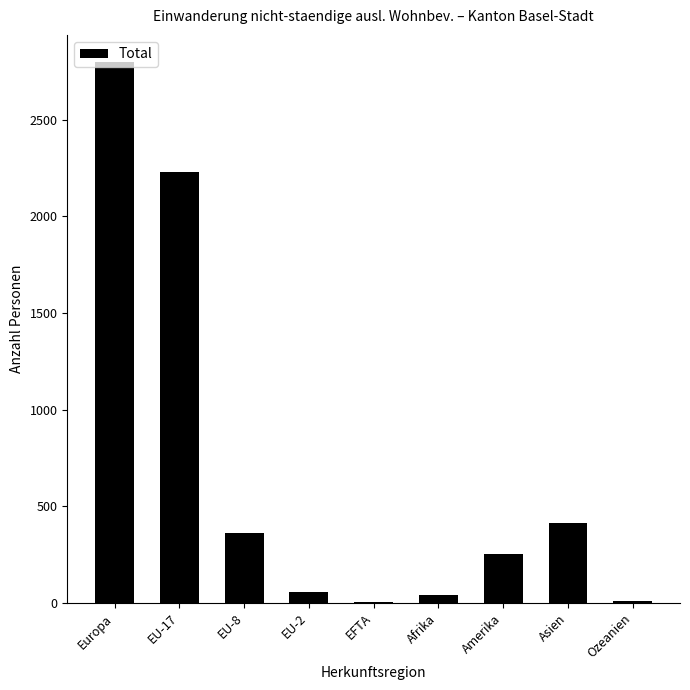

Which label corresponds to the largest value in the chart?

Europa